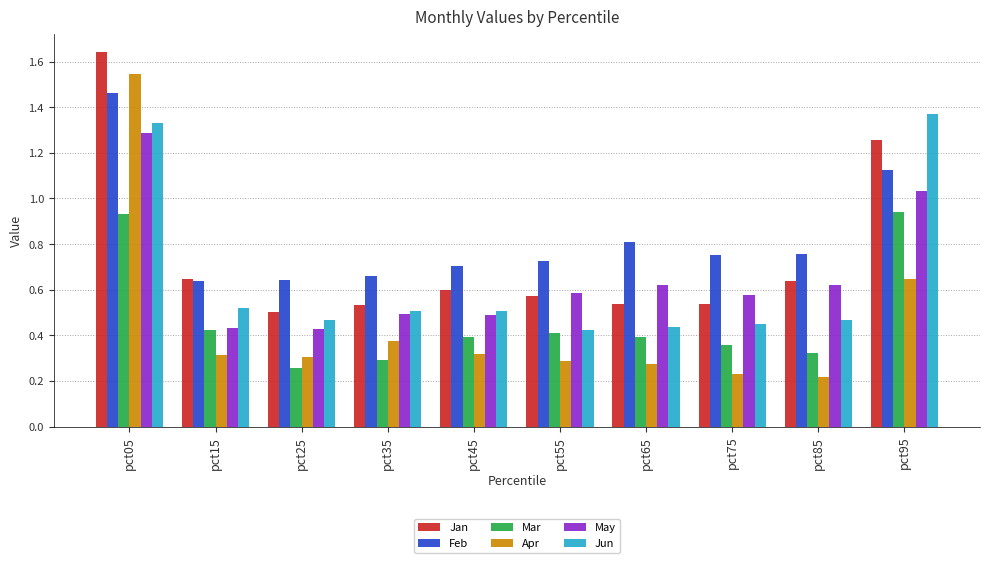

At how many categories does at least one series exceed 0?

10